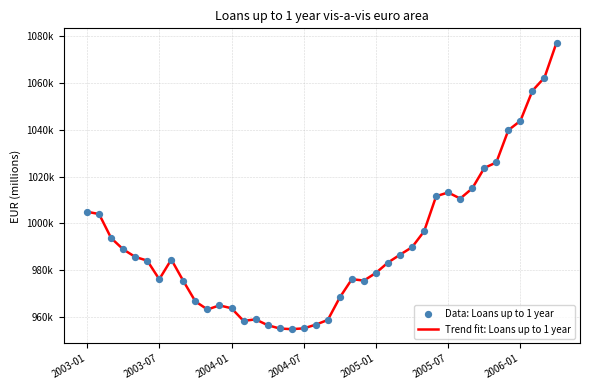

Does the chart have visible grid lines?

Yes